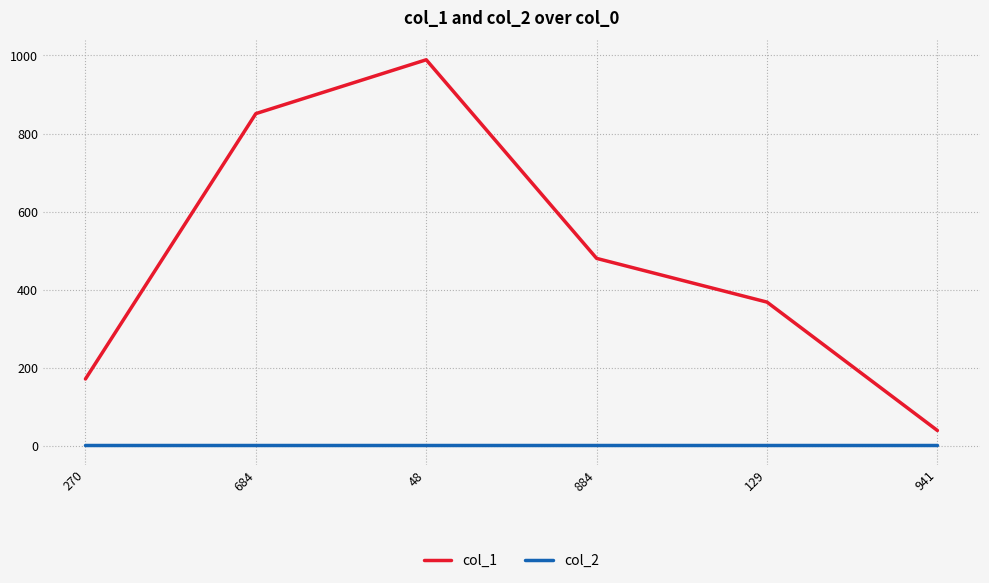

How many values in the col_1 series are below 480?

3